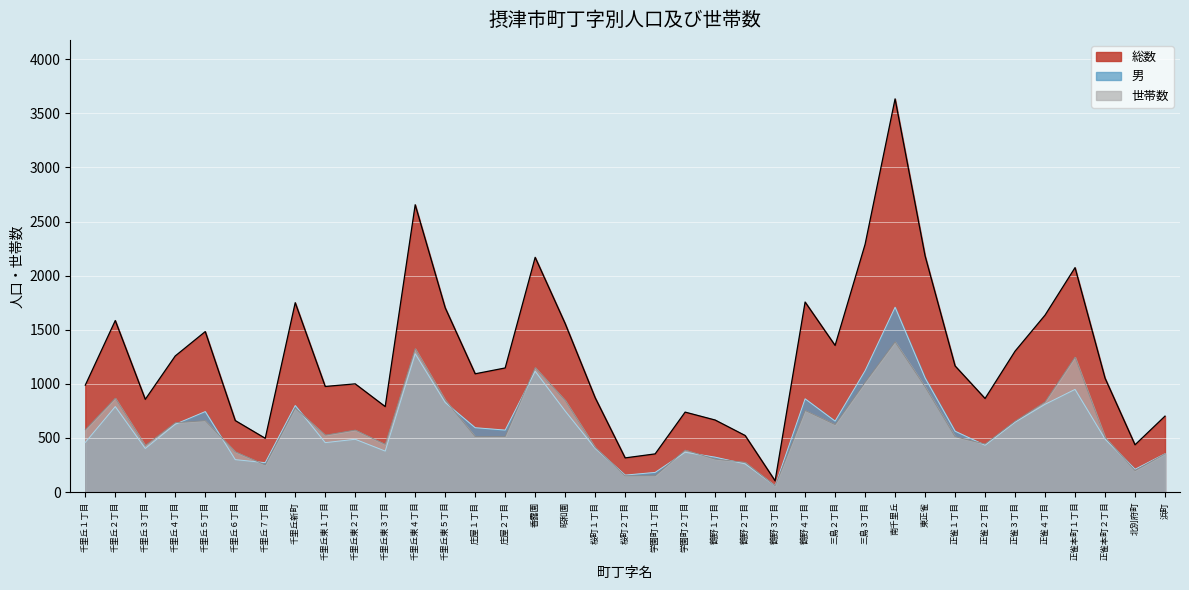

What is the average value of the 総数_line series?

1248